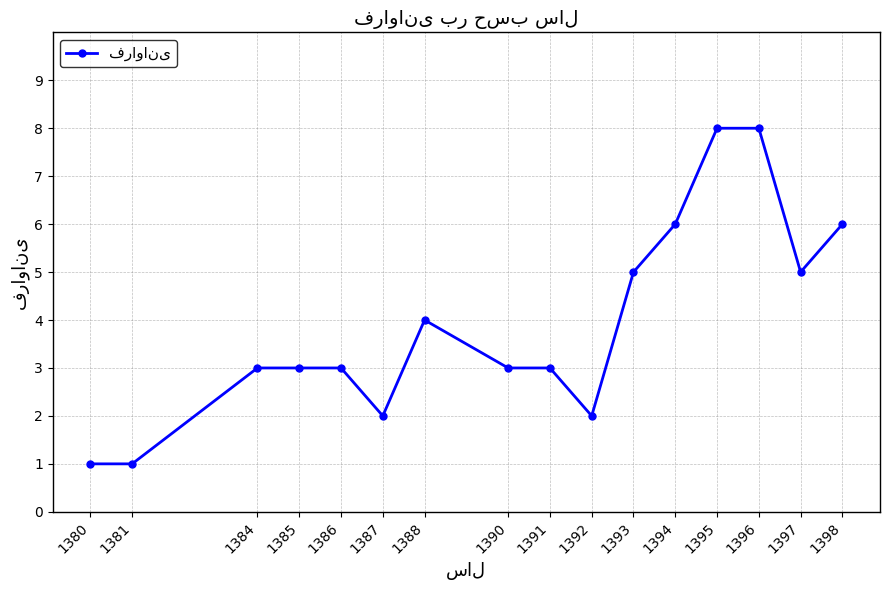

True or false: the data shows 2 at 1390.

False